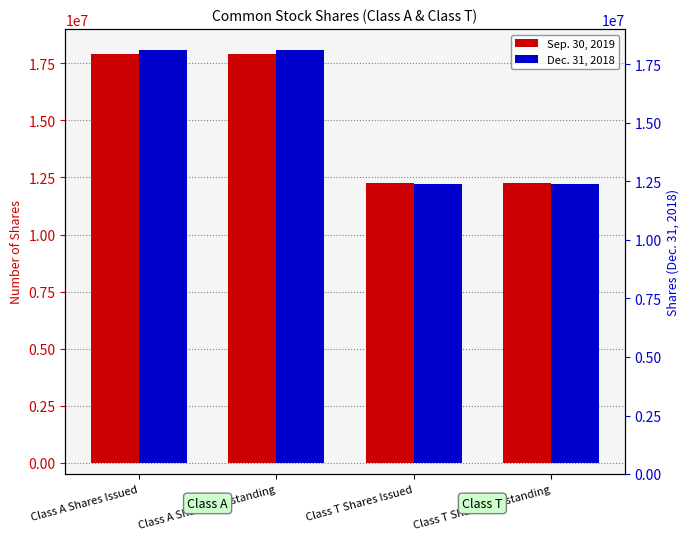

What is the average value of the Sep. 30, 2019 series?

15094670